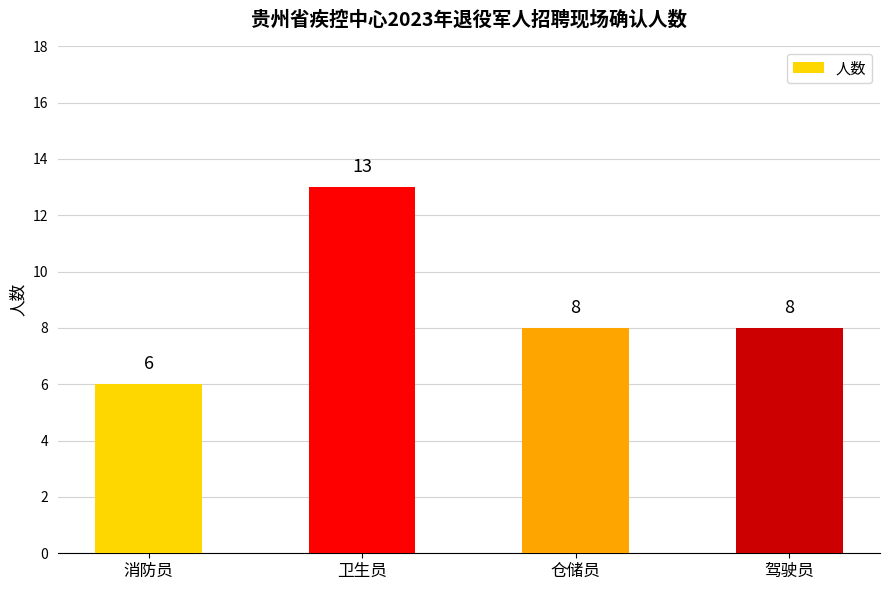

Count the values in the range 8 to 13.

3